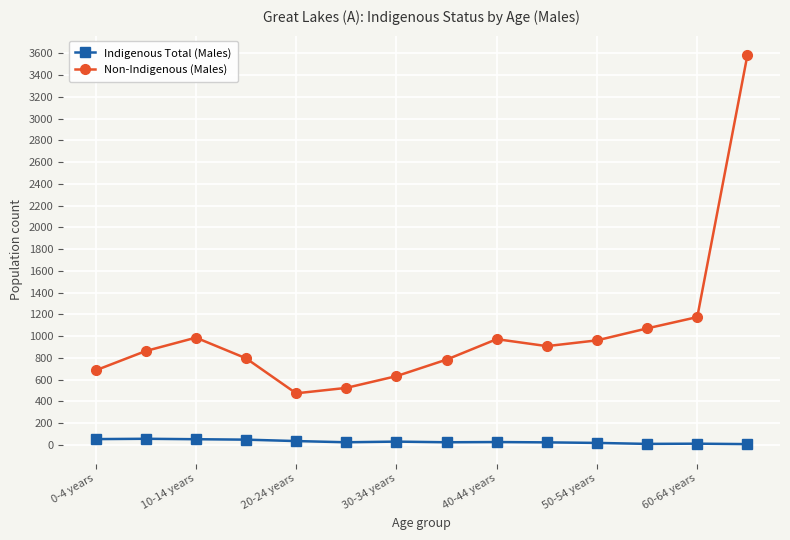

True or false: Non-Indigenous (Males) and Indigenous Total (Males) intersect in this chart.

False